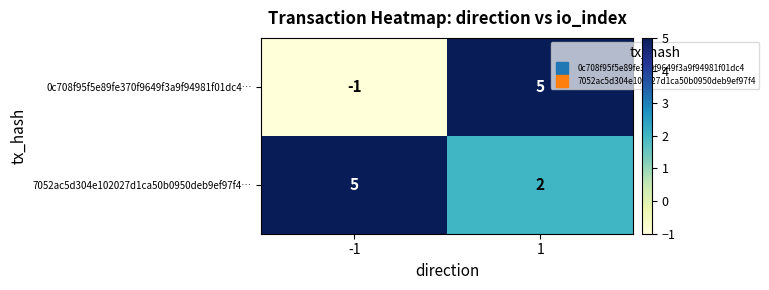

The value of 0c708f95f5e89fe370f9649f3a9f94981f01dc4… at -1 is -1. True or false?

True